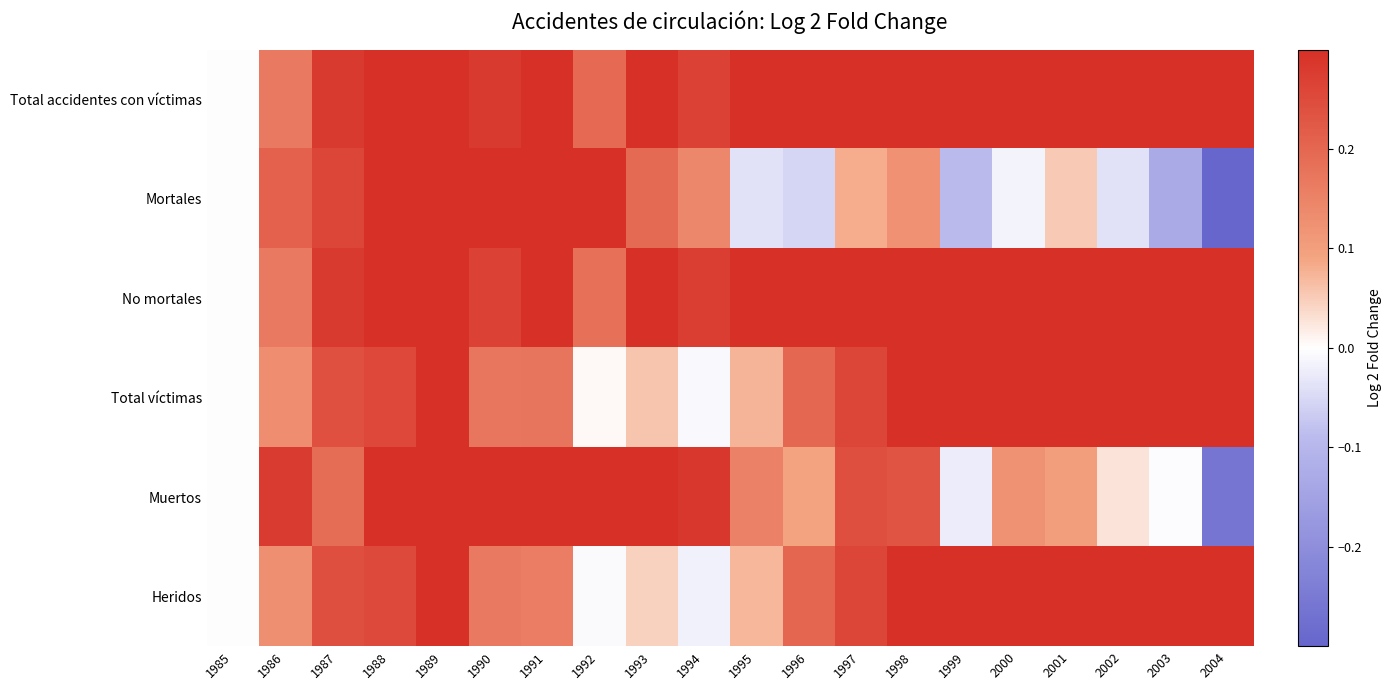

Count the number of categories in the chart.

20